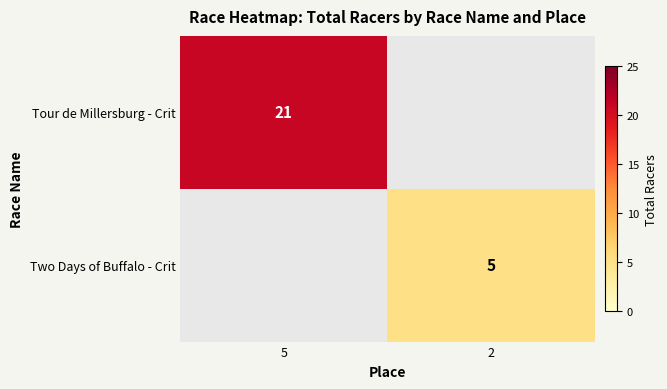

Is it true that Two Days of Buffalo - Crit equals 1 at 2?

False